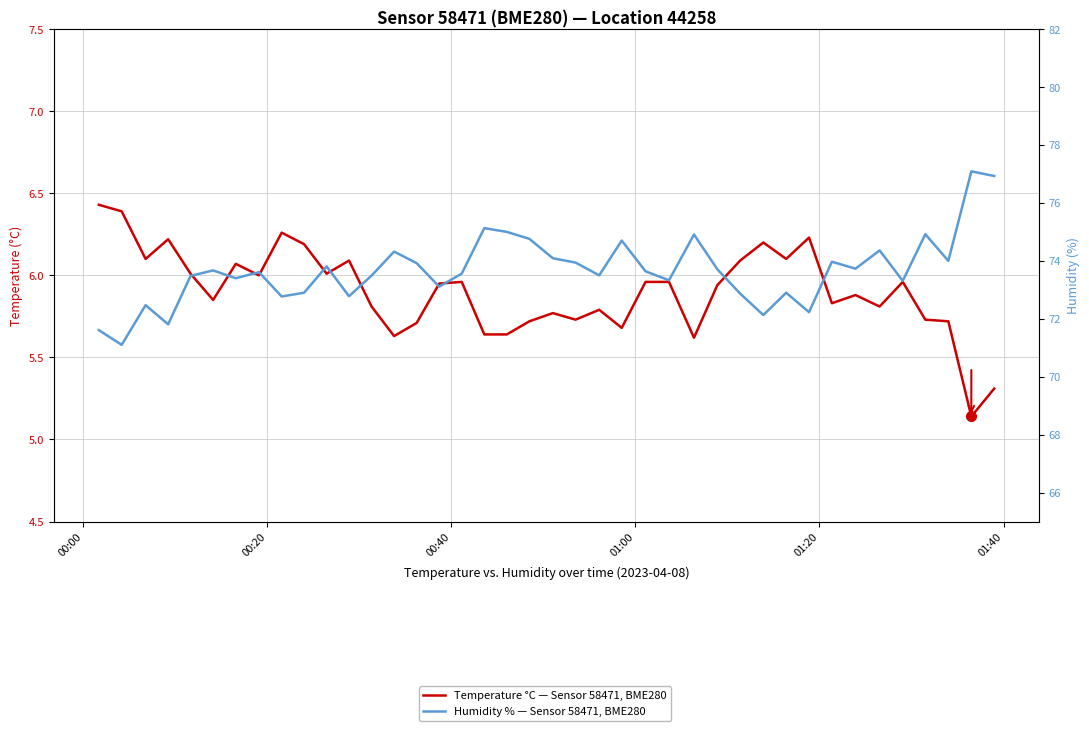

What is the difference between the maximum and minimum values in the Temperature °C — Sensor 58471, BME280 series?

1.3